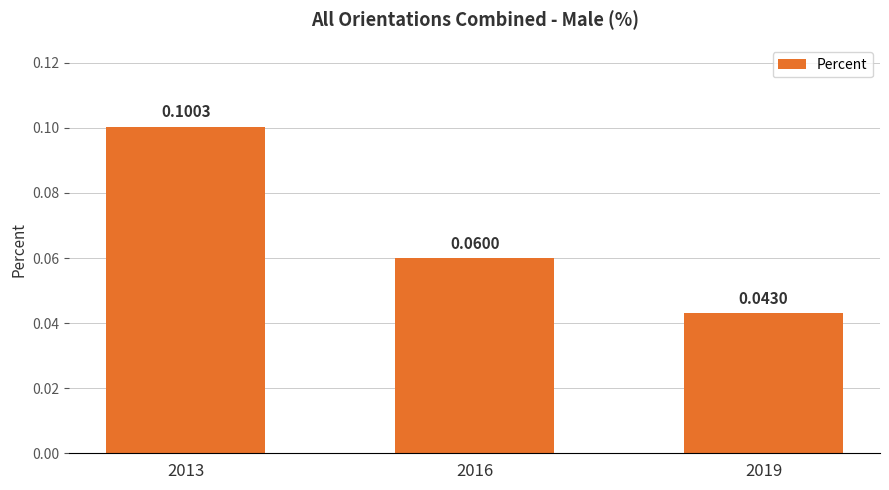

Rank the categories by value from highest to lowest.

2013, 2016, 2019